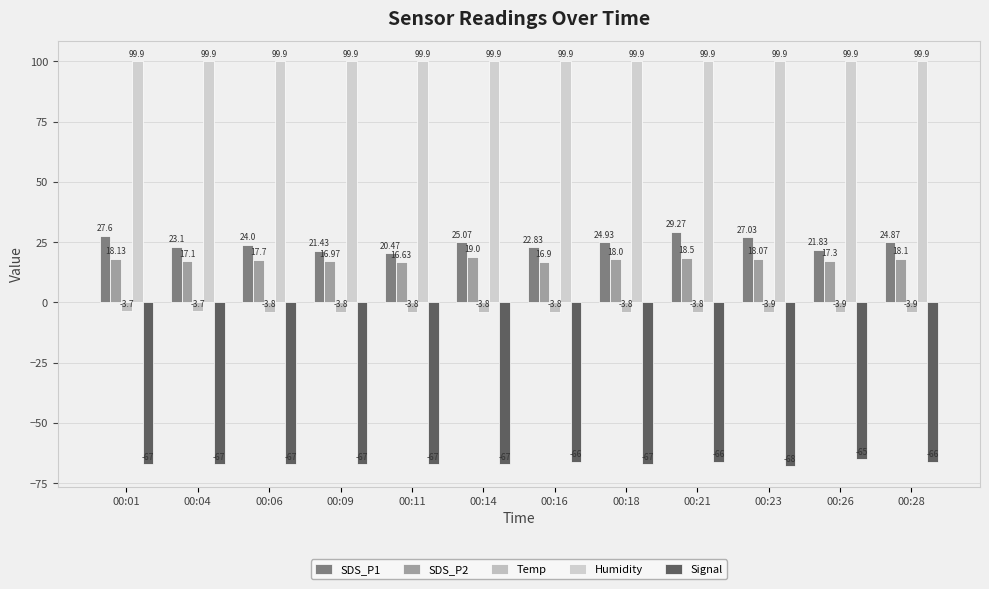

Reading left to right, transcribe all the data shown in this chart.

SDS_P1: 00:01=27.6	00:04=23.1	00:06=24.0	00:09=21.4	00:11=20.5	00:14=25.1	00:16=22.8	00:18=24.9	00:21=29.3	00:23=27.0	00:26=21.8	00:28=24.9
SDS_P2: 00:01=18.1	00:04=17.1	00:06=17.7	00:09=17.0	00:11=16.6	00:14=19.0	00:16=16.9	00:18=18.0	00:21=18.5	00:23=18.1	00:26=17.3	00:28=18.1
Temp: 00:01=-3.7	00:04=-3.7	00:06=-3.8	00:09=-3.8	00:11=-3.8	00:14=-3.8	00:16=-3.8	00:18=-3.8	00:21=-3.8	00:23=-3.9	00:26=-3.9	00:28=-3.9
Humidity: 00:01=99.9	00:04=99.9	00:06=99.9	00:09=99.9	00:11=99.9	00:14=99.9	00:16=99.9	00:18=99.9	00:21=99.9	00:23=99.9	00:26=99.9	00:28=99.9
Signal: 00:01=-67.0	00:04=-67.0	00:06=-67.0	00:09=-67.0	00:11=-67.0	00:14=-67.0	00:16=-66.0	00:18=-67.0	00:21=-66.0	00:23=-68.0	00:26=-65.0	00:28=-66.0